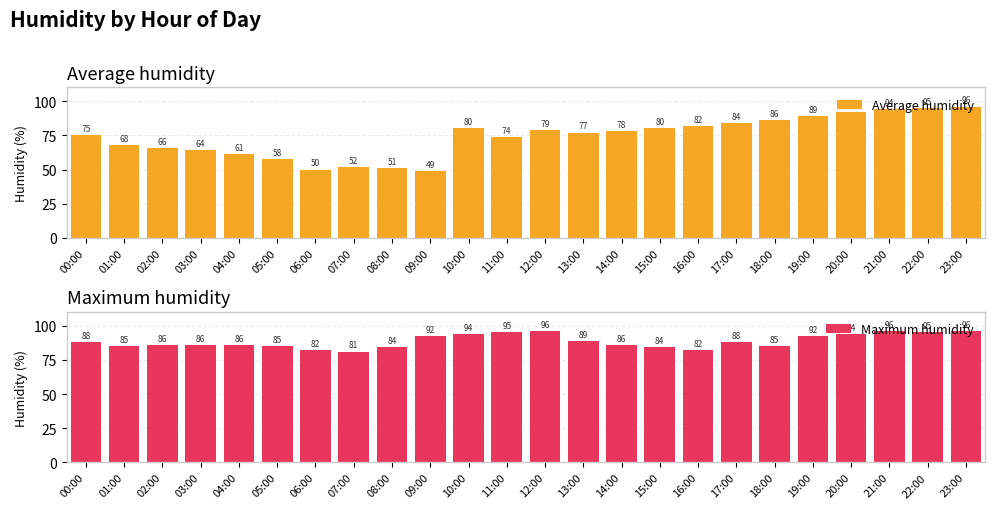

At which category is the sum across all series the highest?

23:00